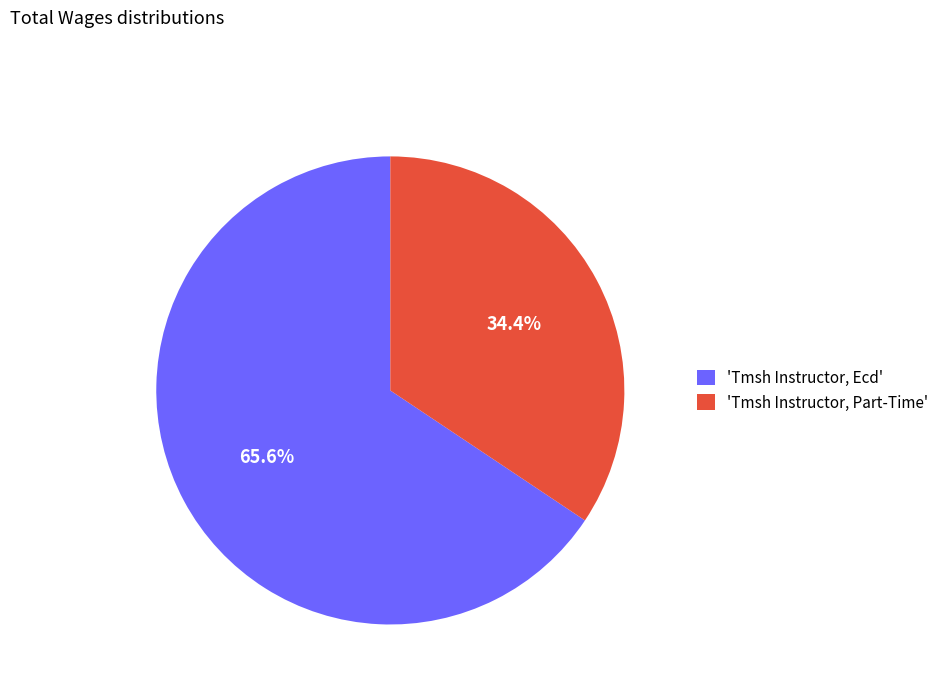

Combined, what portion of the pie is 'Tmsh Instructor, Ecd' and 'Tmsh Instructor, Part-Time'?

100.0%